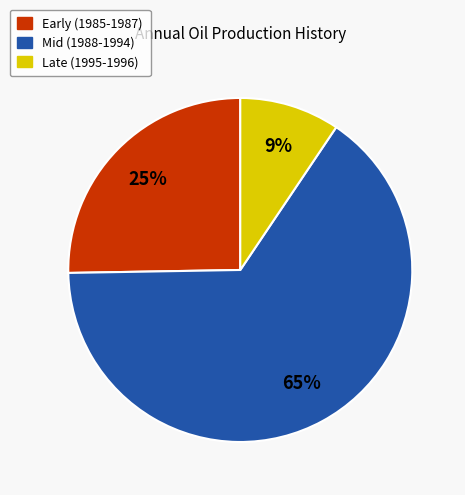

Which has a higher value, Late (1995-1996) or Early (1985-1987)?

Early (1985-1987)